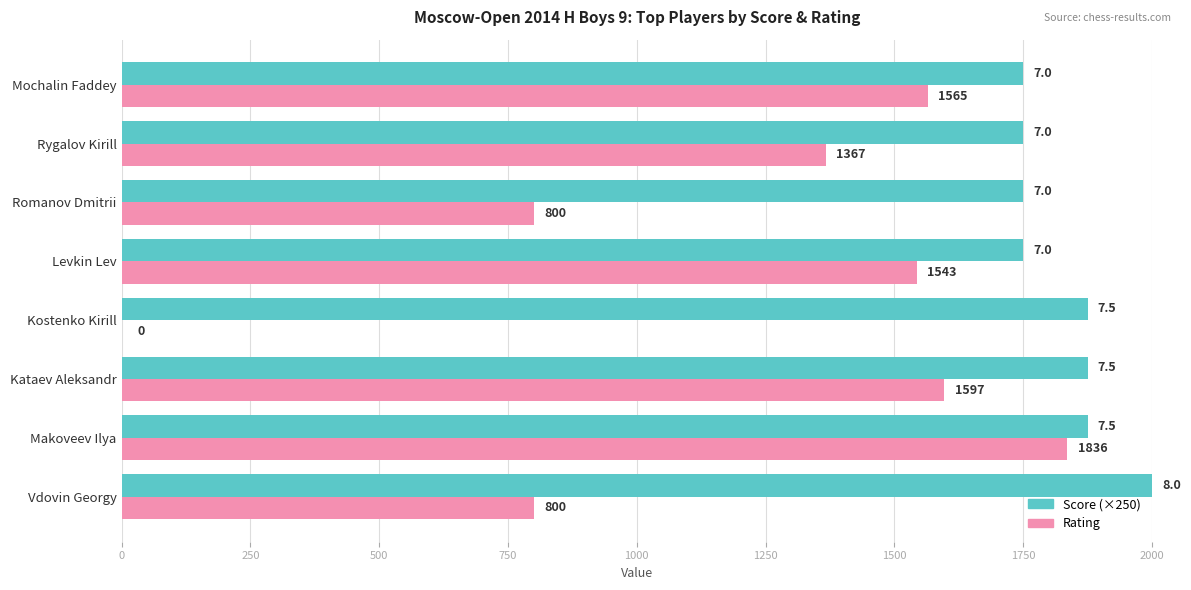

True or false: Score (×250) has a value of 1750 at Mochalin Faddey.

True